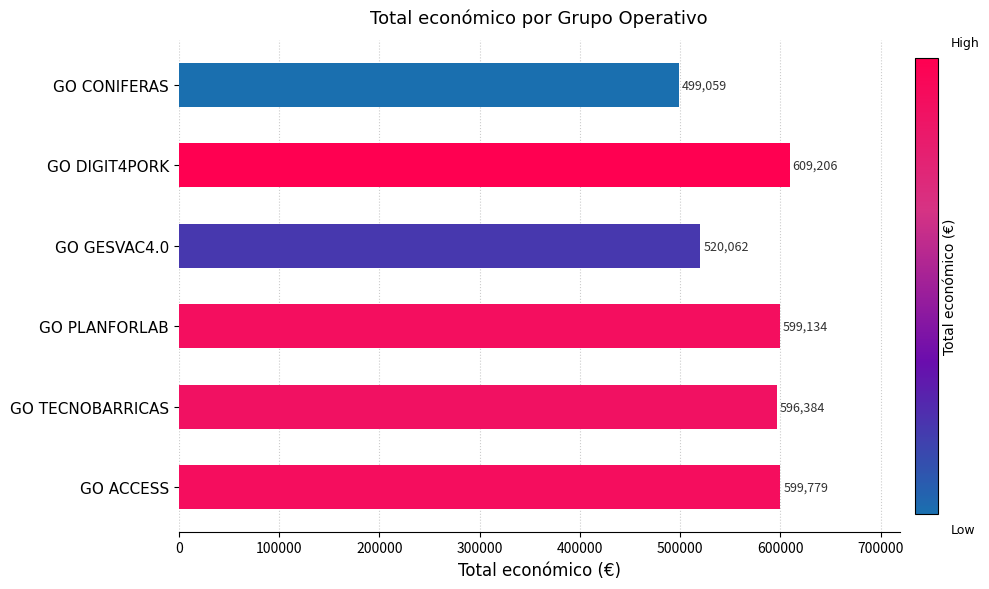

Are the bars grouped side by side (vs. stacked)?

No